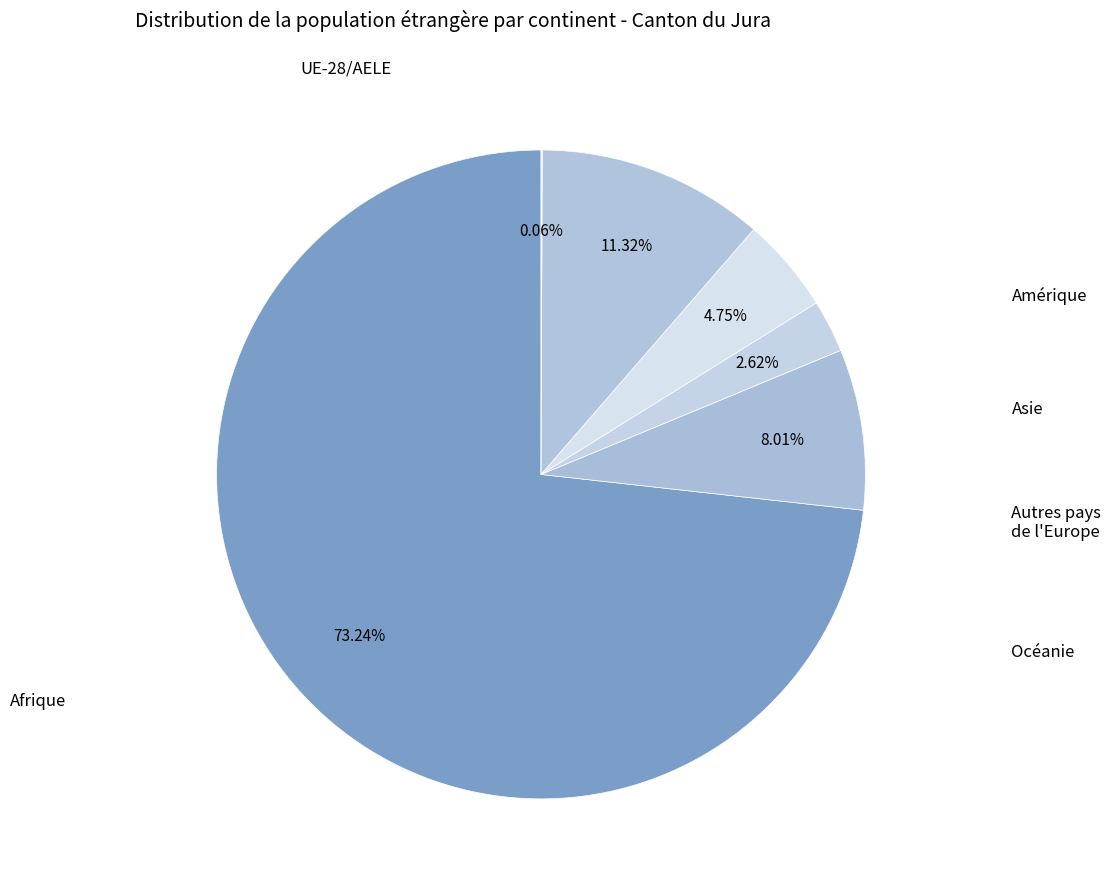

Do UE-28/AELE and Océanie together represent more than half of the pie?

Yes